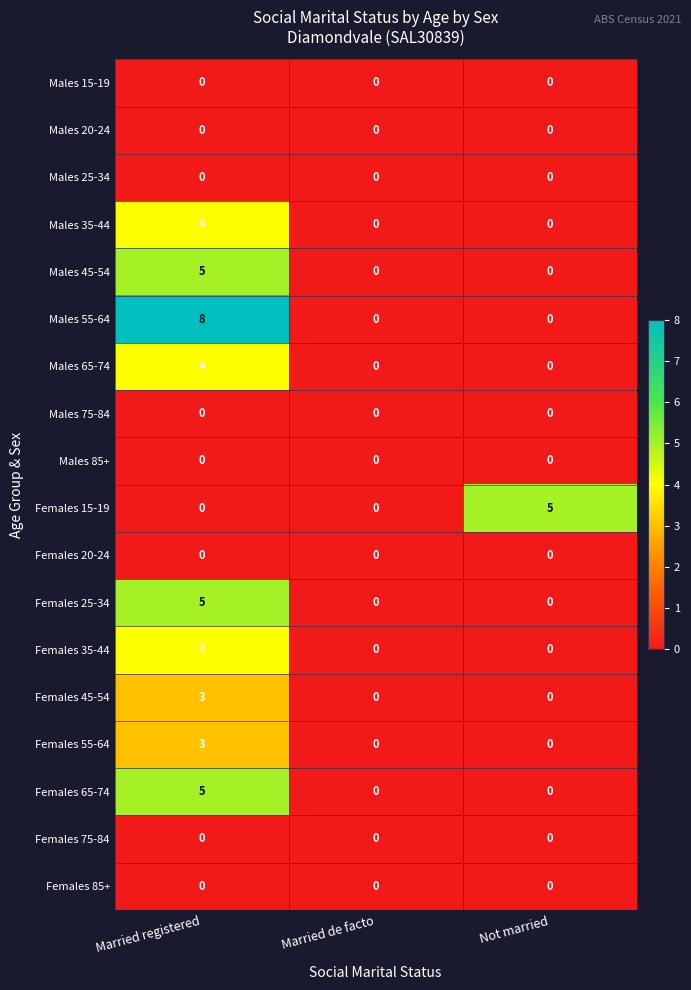

Which series has the largest total across all categories?

Males 55-64